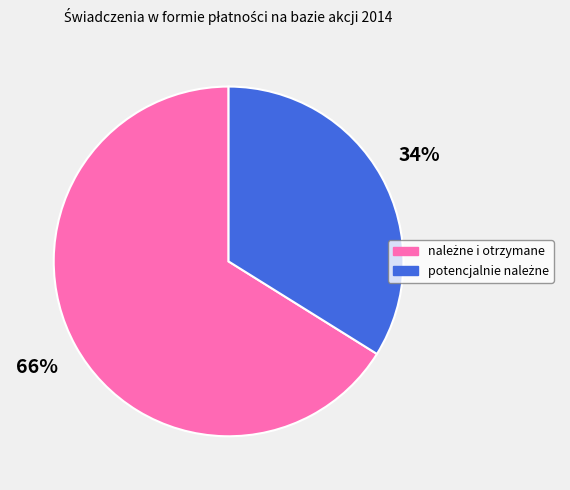

To the nearest percent, what is the average slice percentage?

50%